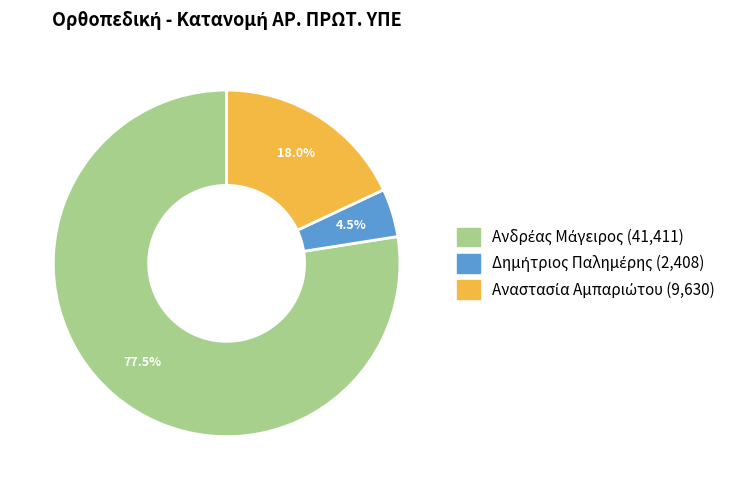

Is there a majority slice in this chart?

Yes